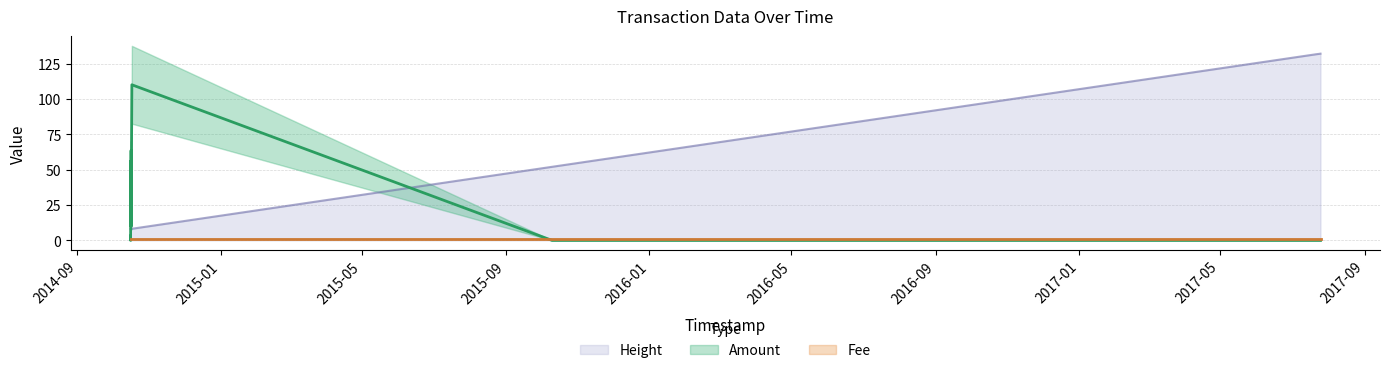

What is the average value of the Amount series?

19.4